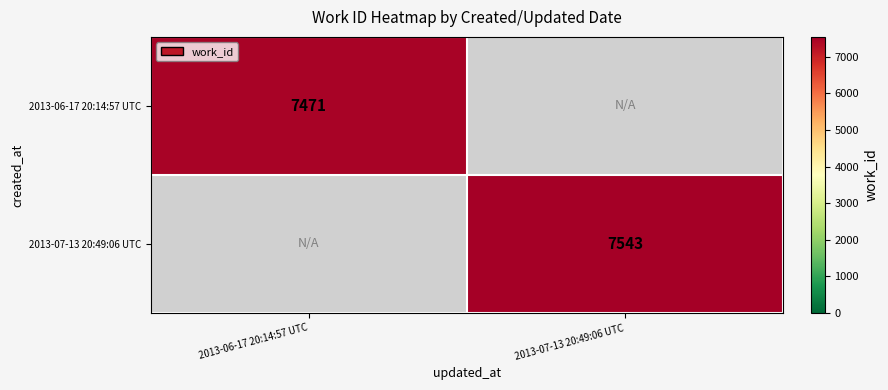

True or false: 2013-06-17 20:14:57 UTC has a value of 7471 at 2013-06-17 20:14:57 UTC.

True